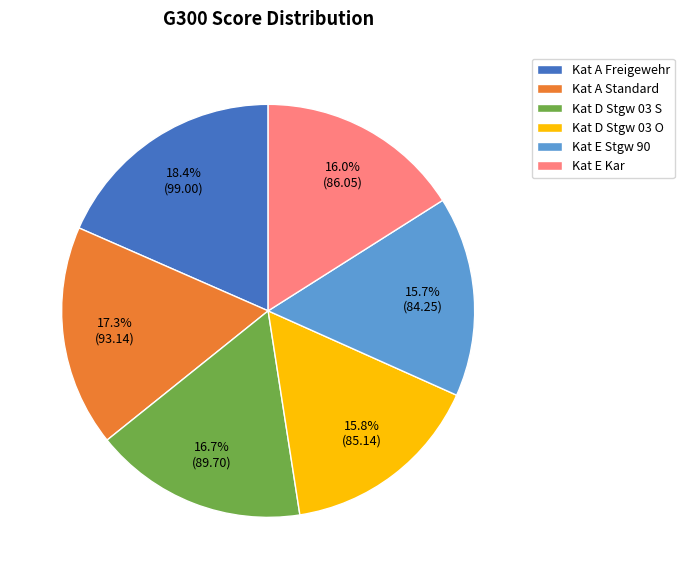

How many slices are in this pie chart?

6